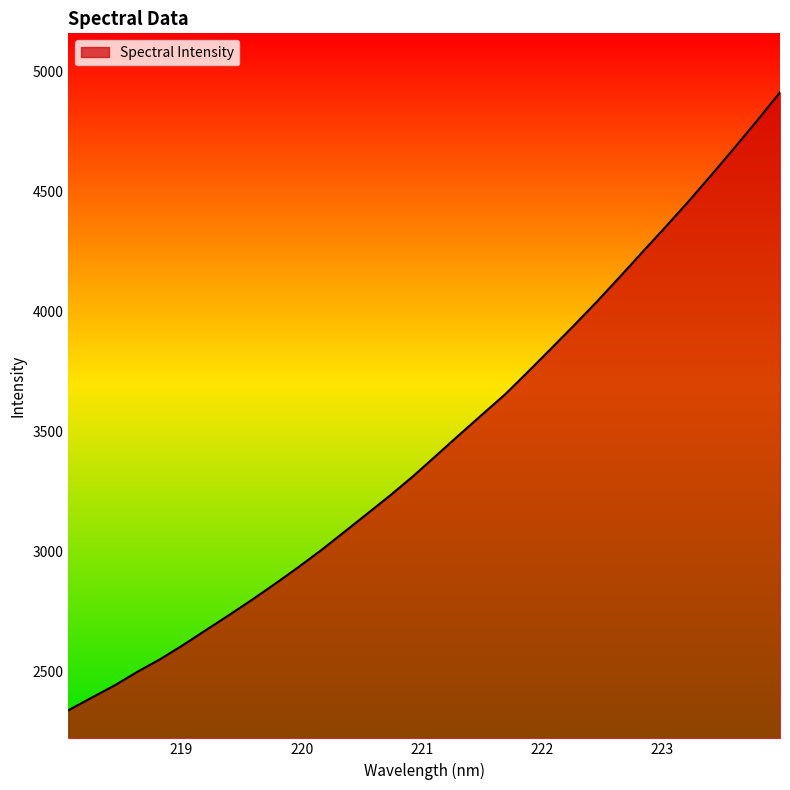

What is the difference between the maximum and minimum values?

2571.5